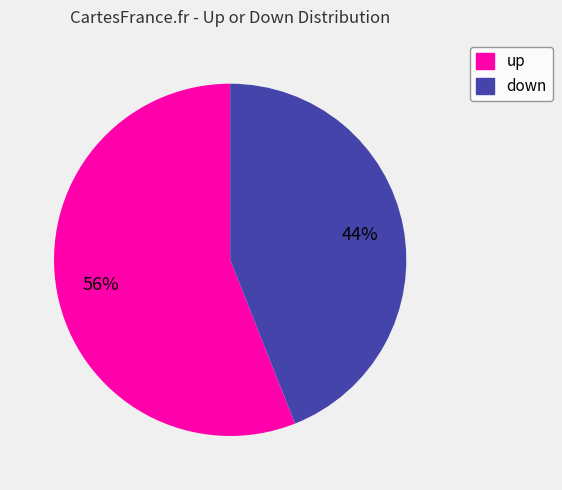

To the nearest percent, what is the combined percentage of up and down?

100%